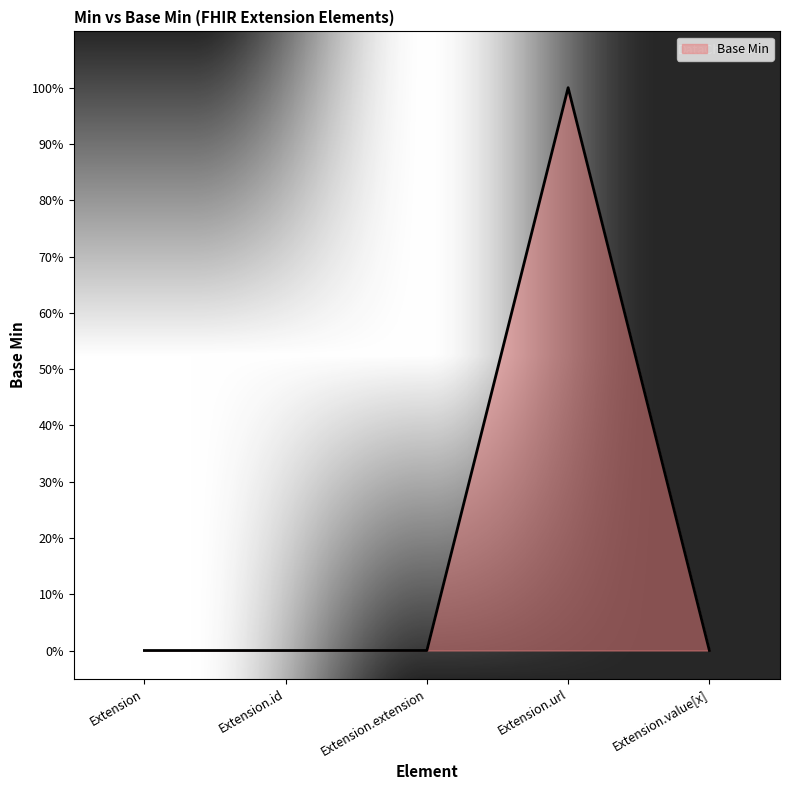

How many points are higher than both their immediate neighbors (excluding endpoints)?

1